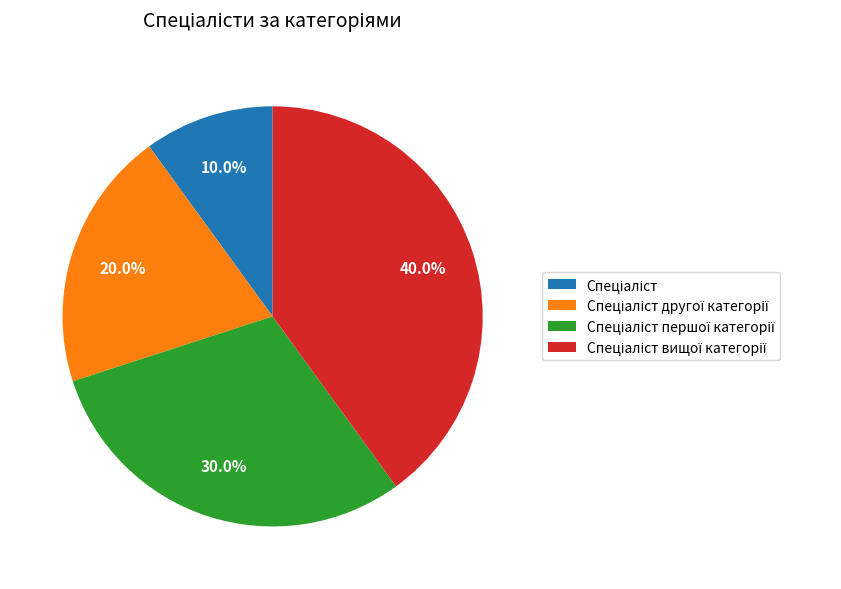

Is there any slice that represents more than half of the pie?

No